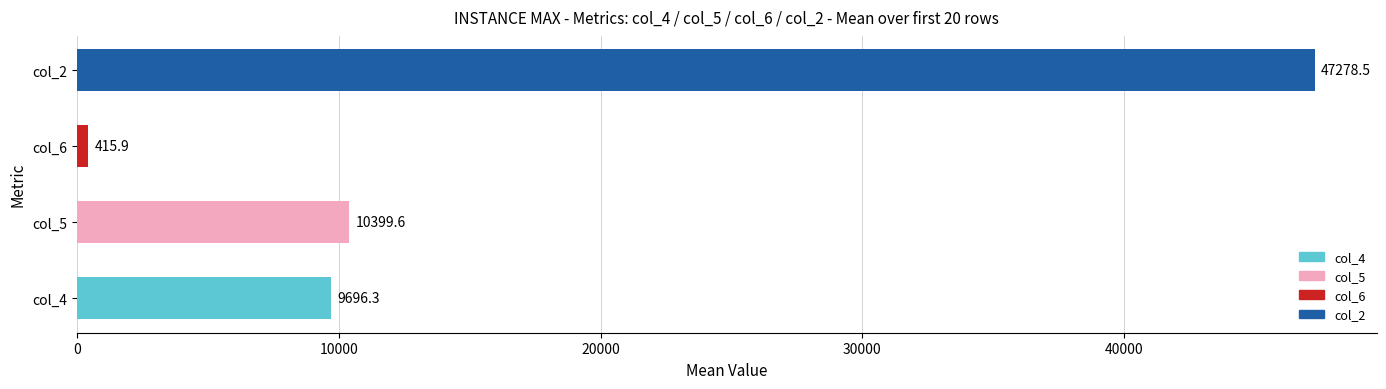

List the labels in order of value, smallest first.

col_6, col_4, col_5, col_2